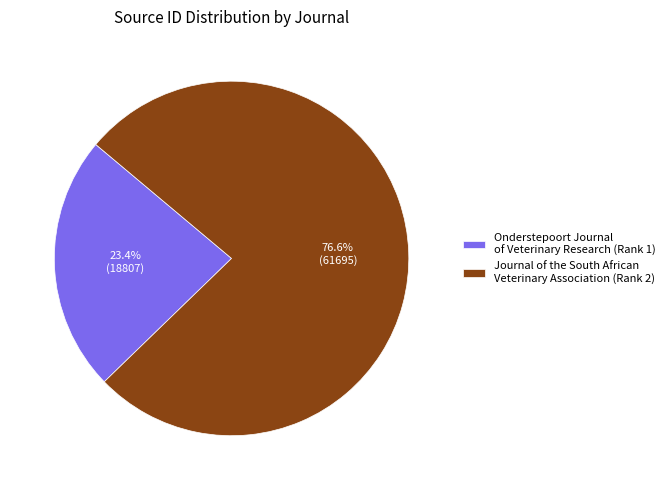

Count the number of slices in the pie.

2